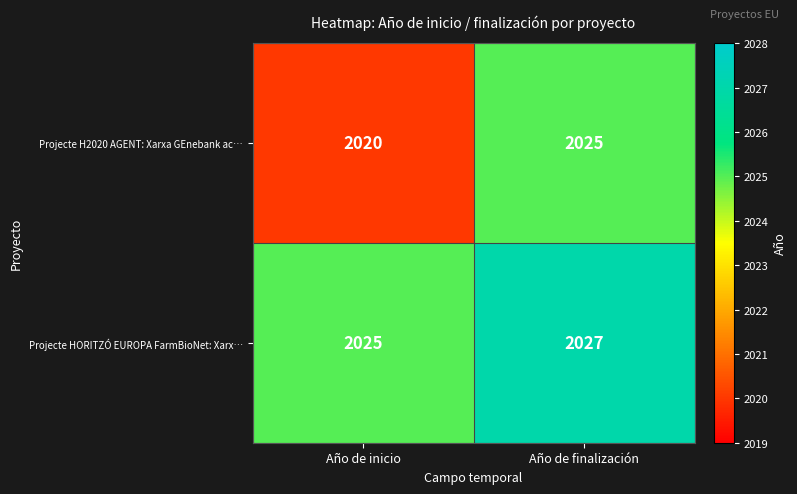

What is the difference between the Projecte H2020 AGENT: Xarxa GEnebank ac… values at Año de finalización and Año de inicio?

5